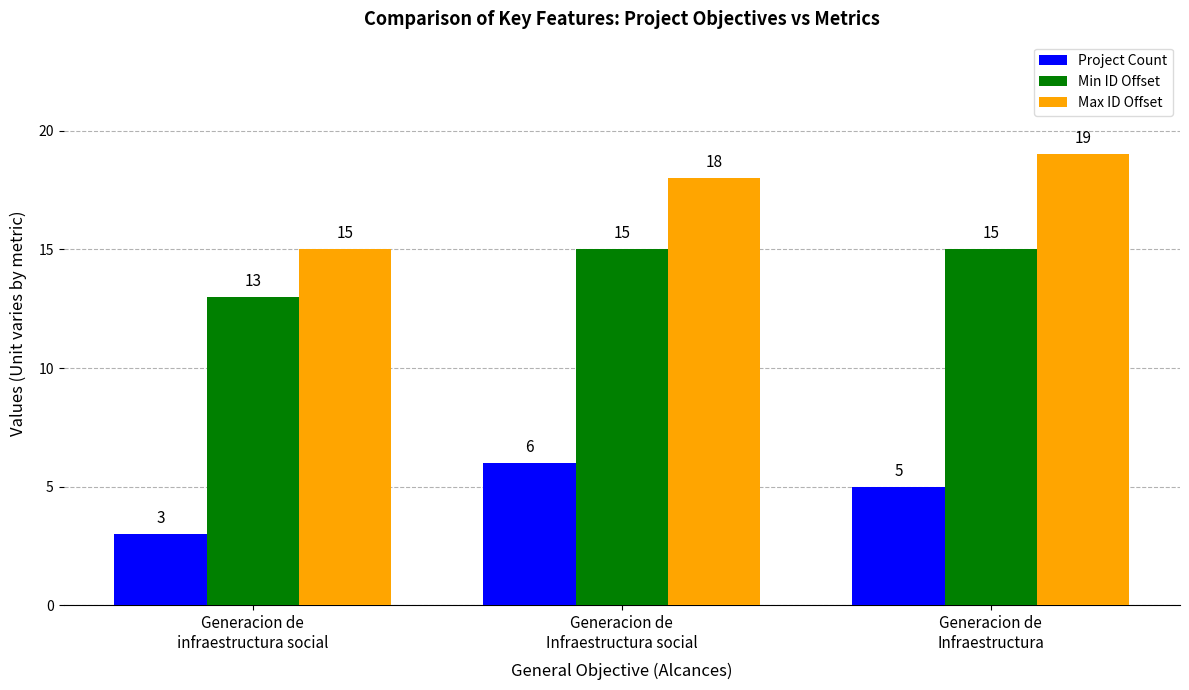

What is the highest value of the Project Count series?

6